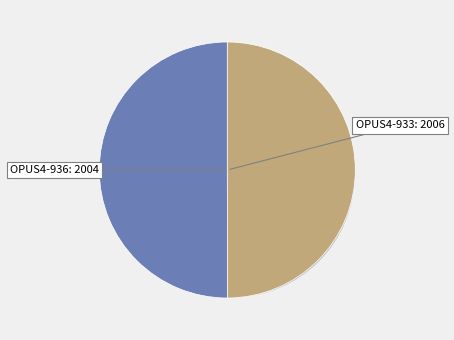

How many slices are in this pie chart?

2